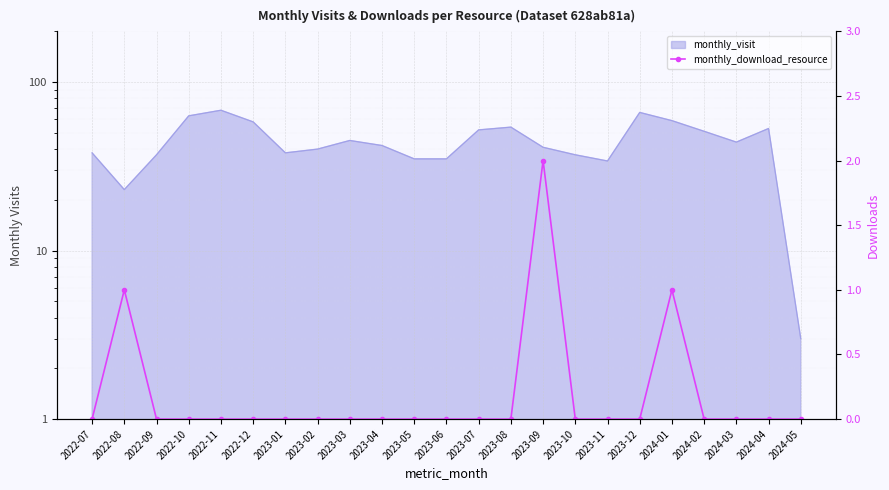

What is the label of the 7th point from the left?

2023-01